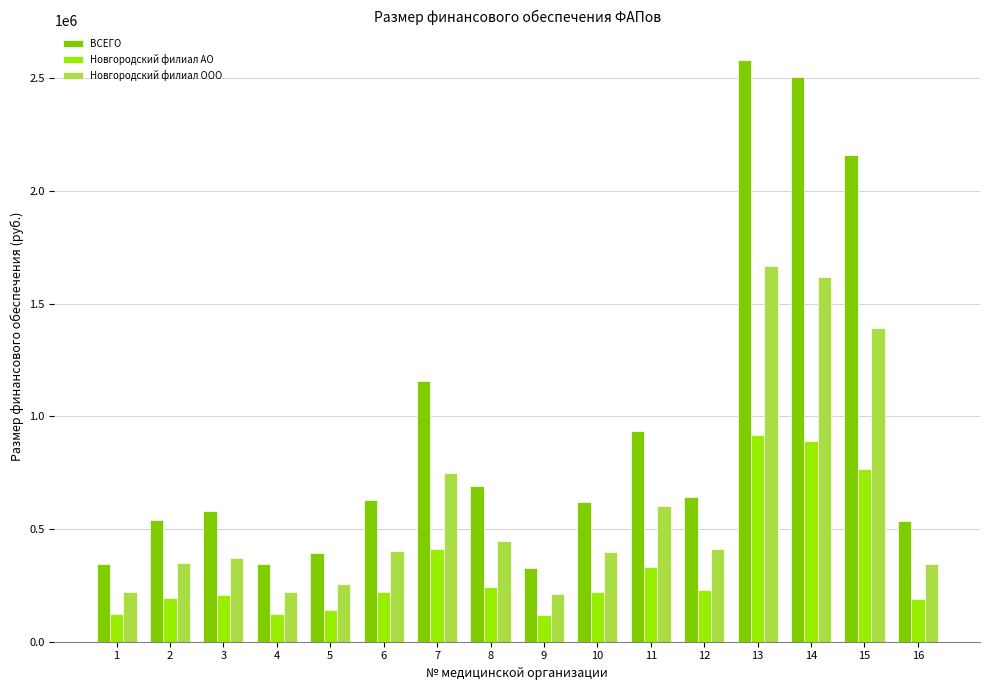

The Новгородский филиал ООО series shows 222442 at 1. True or false?

True